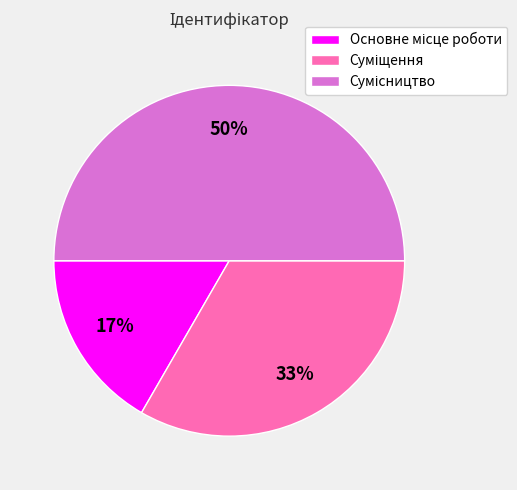

To the nearest percent, what is the average slice percentage?

33%